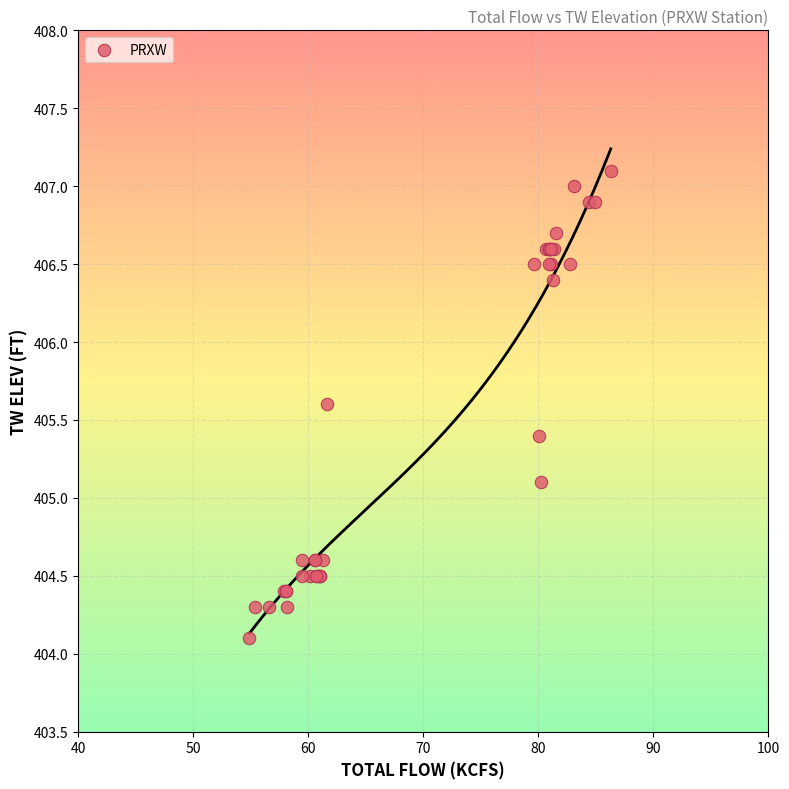

What Y value in the scatter plot is closest to 405?

405.1